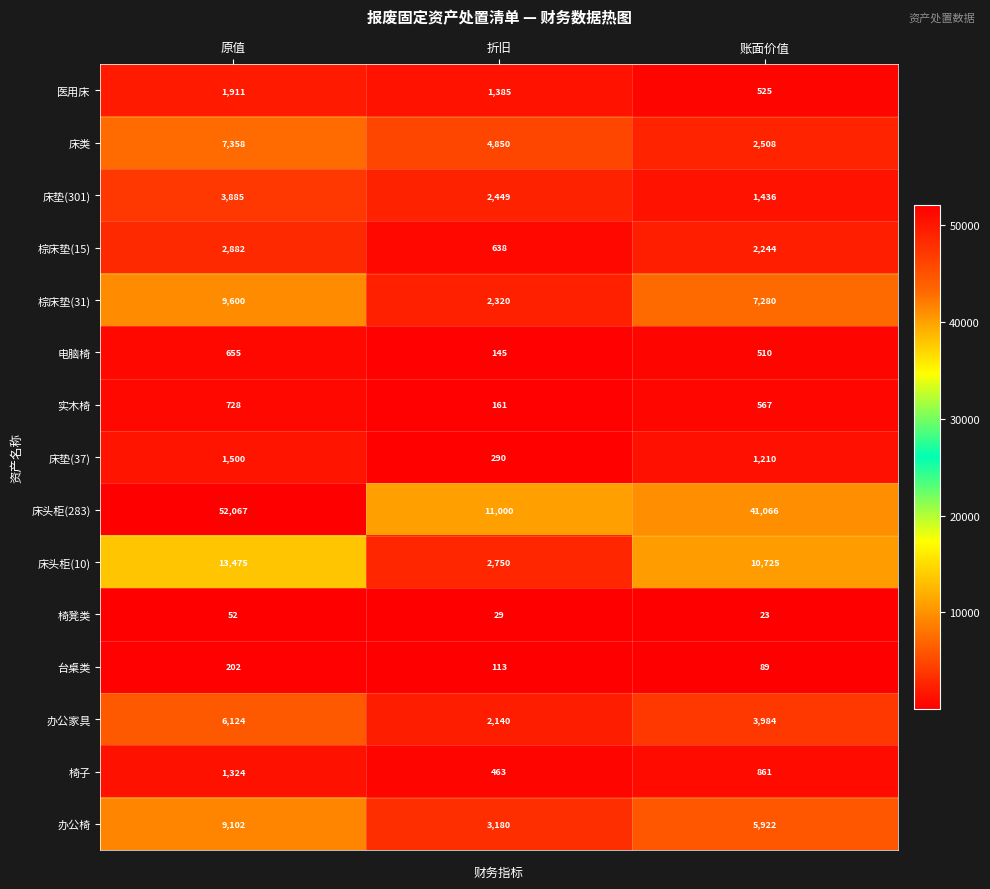

What is the difference between the maximum and minimum values in the 棕床垫(15) series?

2244